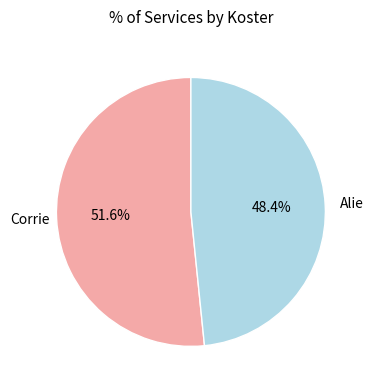

Does any single category account for the majority?

Yes